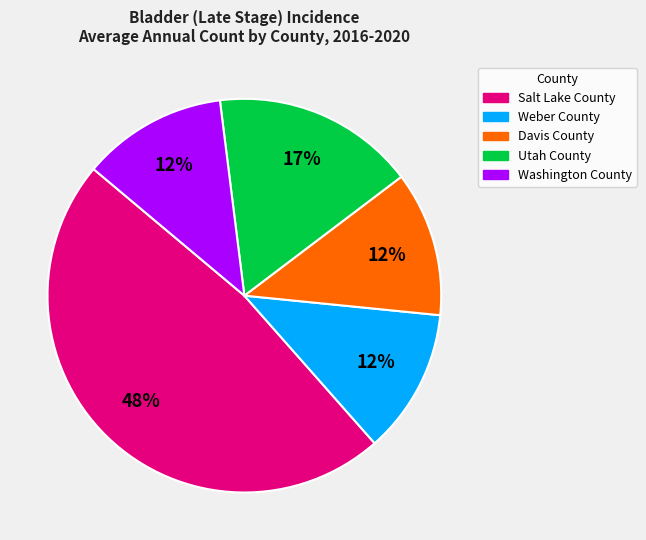

What is the ratio of the value at Weber County to the value at Washington County?

1.0